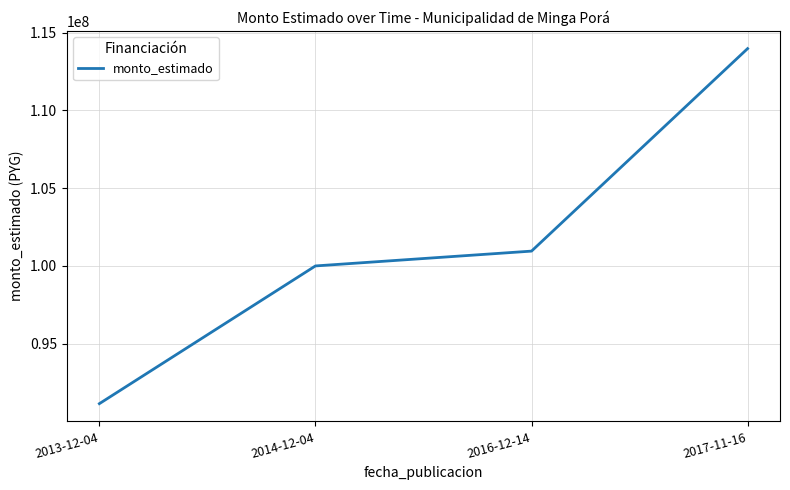

True or false: the data has more than 0 interior local peaks.

False